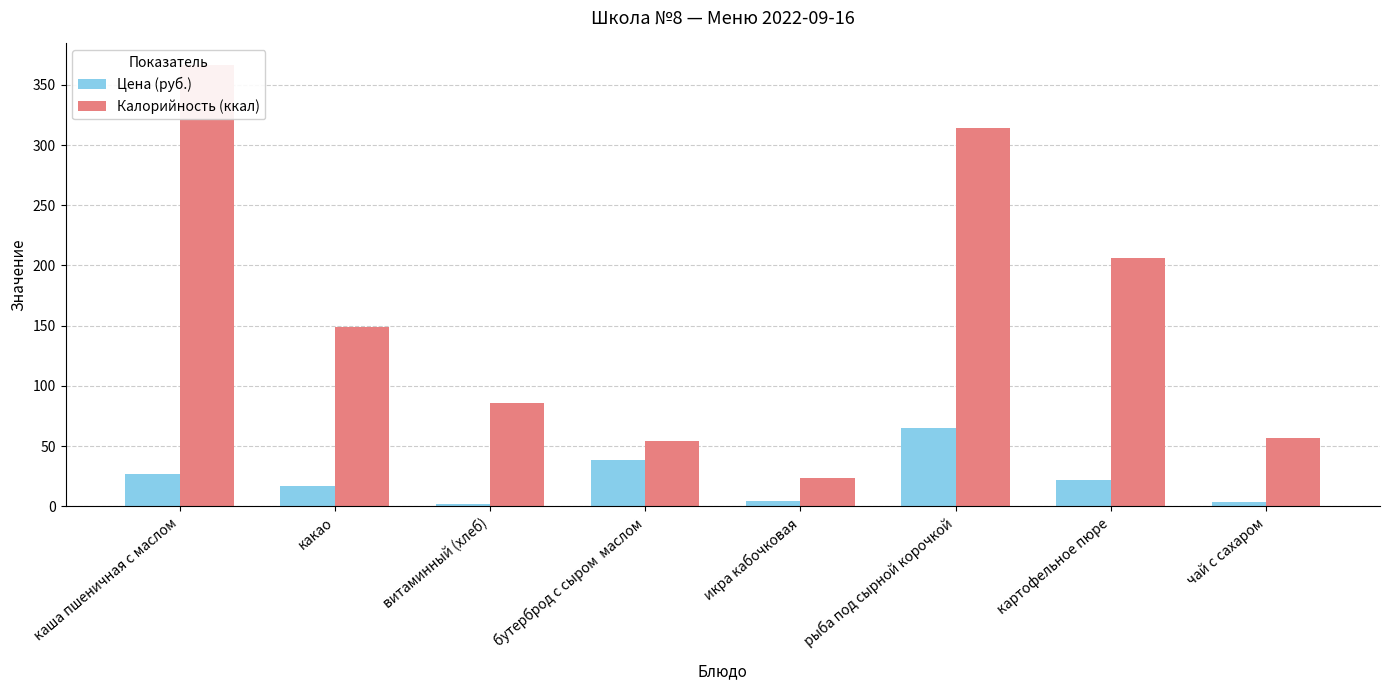

At how many categories does at least one series exceed 89?

4